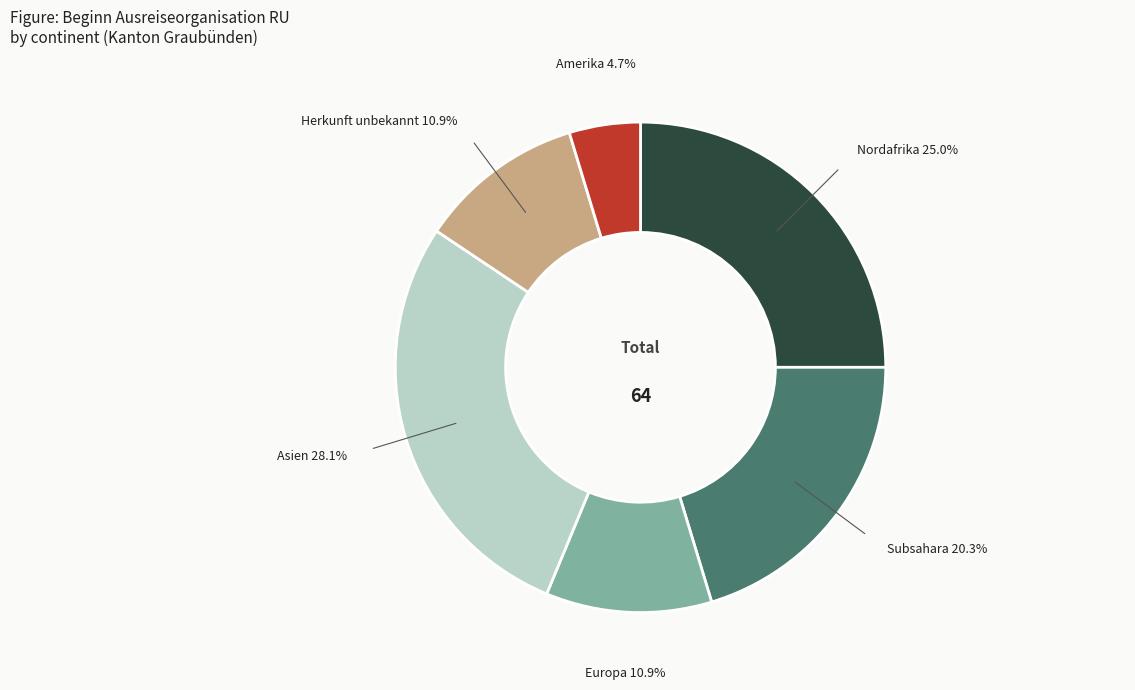

Is Europa the majority of the pie?

No